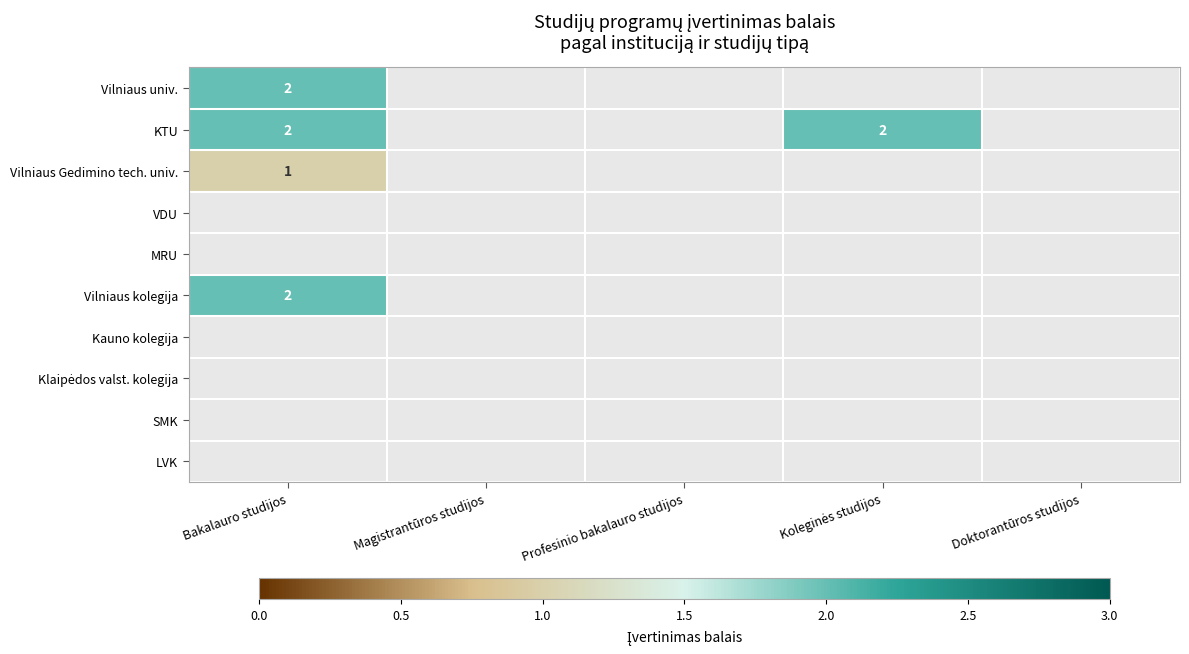

What is the minimum value shown in the chart?

1.0